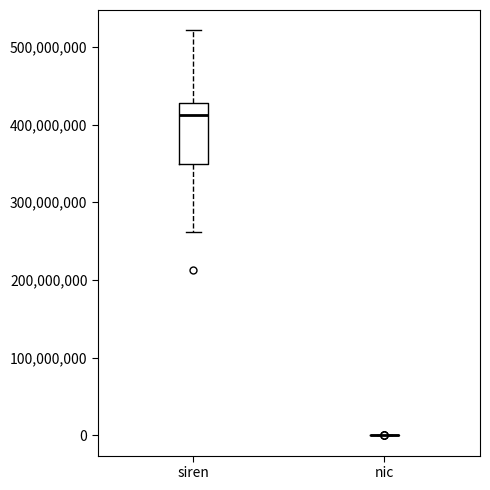

Comparing the boxes themselves (not the whiskers), which one is the tallest?

siren